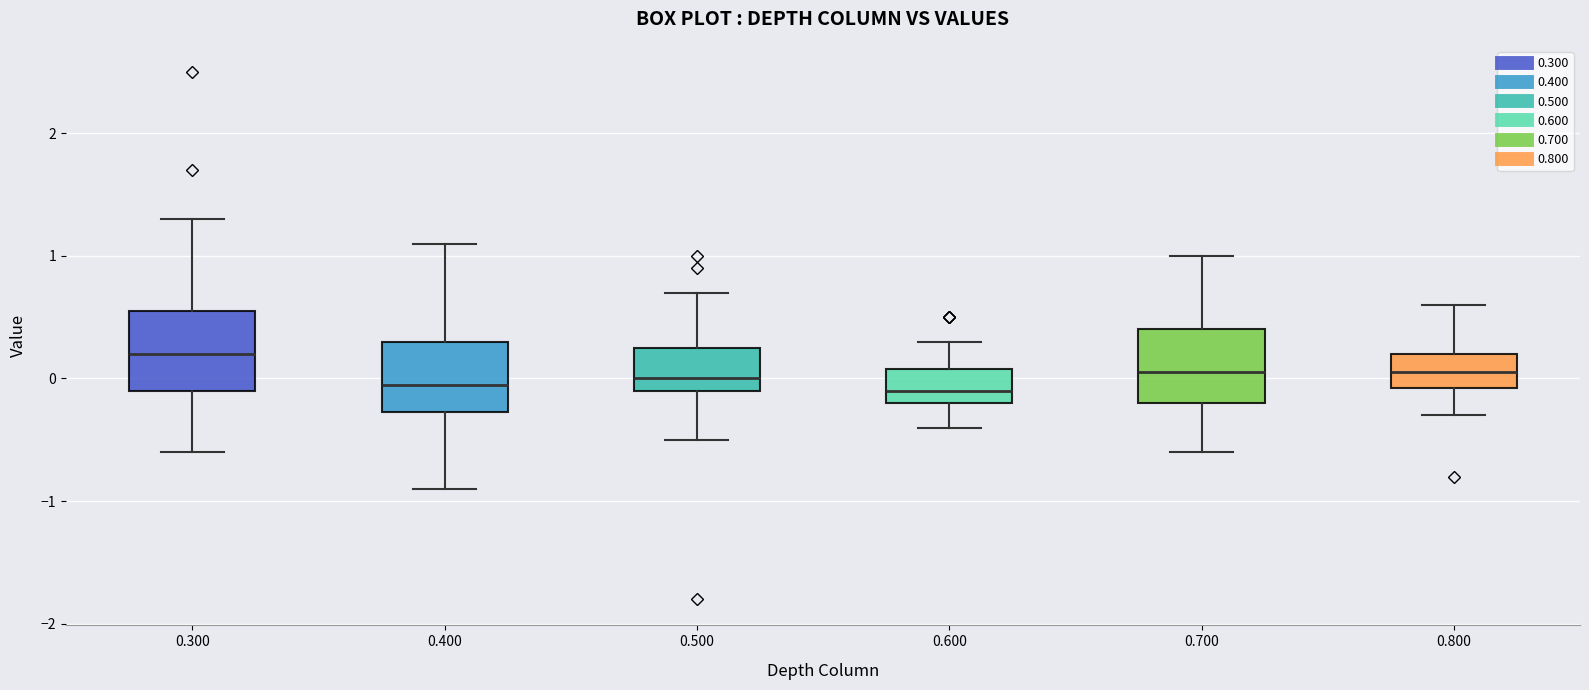

Reading left to right, read every box against the y-axis: the position of its median line, the range the box covers, and the ends of its whiskers. The values are not printed on the chart, so give them approximately, as read against the axis.

0.300: median 0.2, box -0.1 to 0.6, whiskers -0.6 to 1.3
0.400: median 0.0, box -0.3 to 0.3, whiskers -0.9 to 1.1
0.500: median 0.0, box -0.1 to 0.3, whiskers -0.5 to 0.7
0.600: median -0.1, box -0.2 to 0.1, whiskers -0.4 to 0.3
0.700: median 0.1, box -0.2 to 0.4, whiskers -0.6 to 1.0
0.800: median 0.1, box -0.1 to 0.2, whiskers -0.3 to 0.6